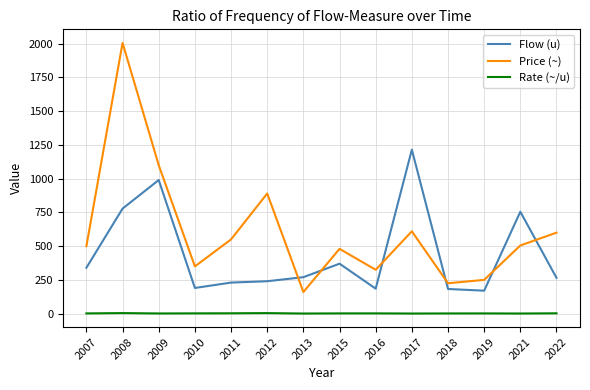

True or false: Price (~) and Rate (~/u) intersect in this chart.

False